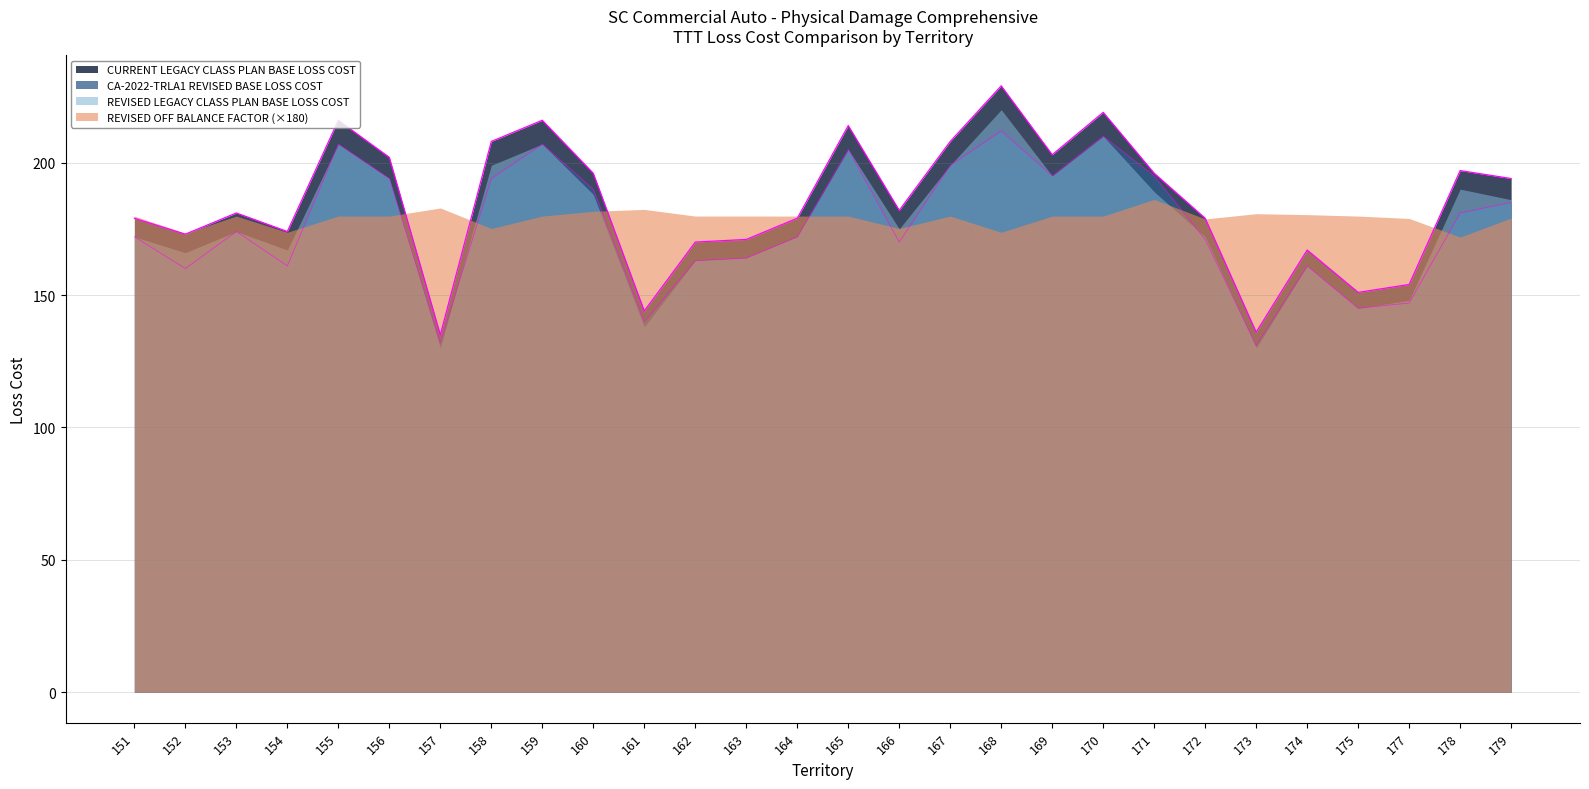

What is the total value across all series at 173?

577.7